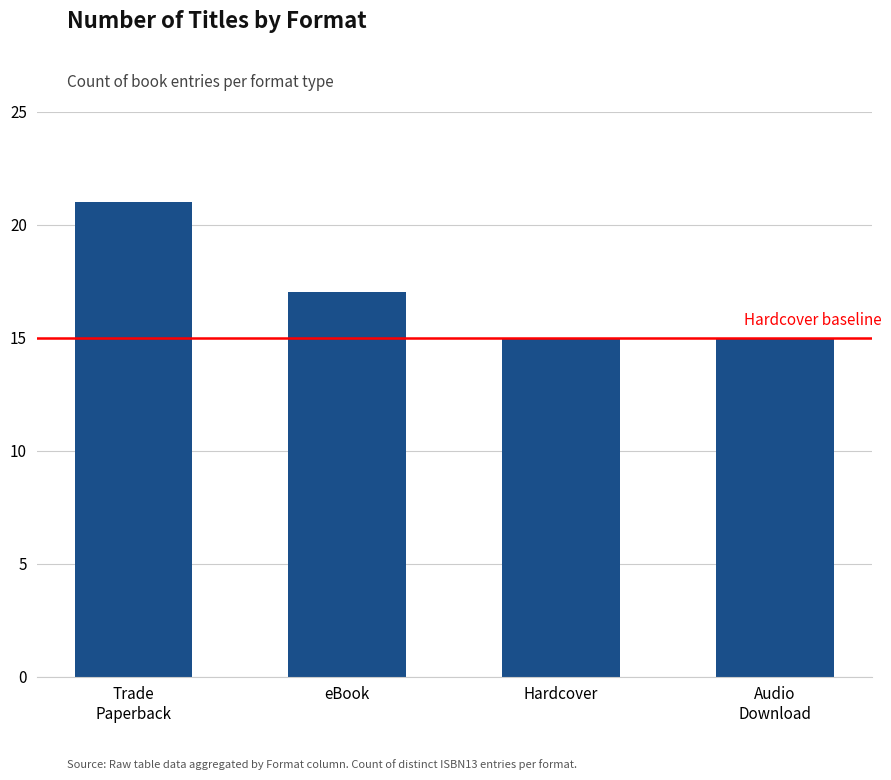

What is the approximate value at Hardcover?

15